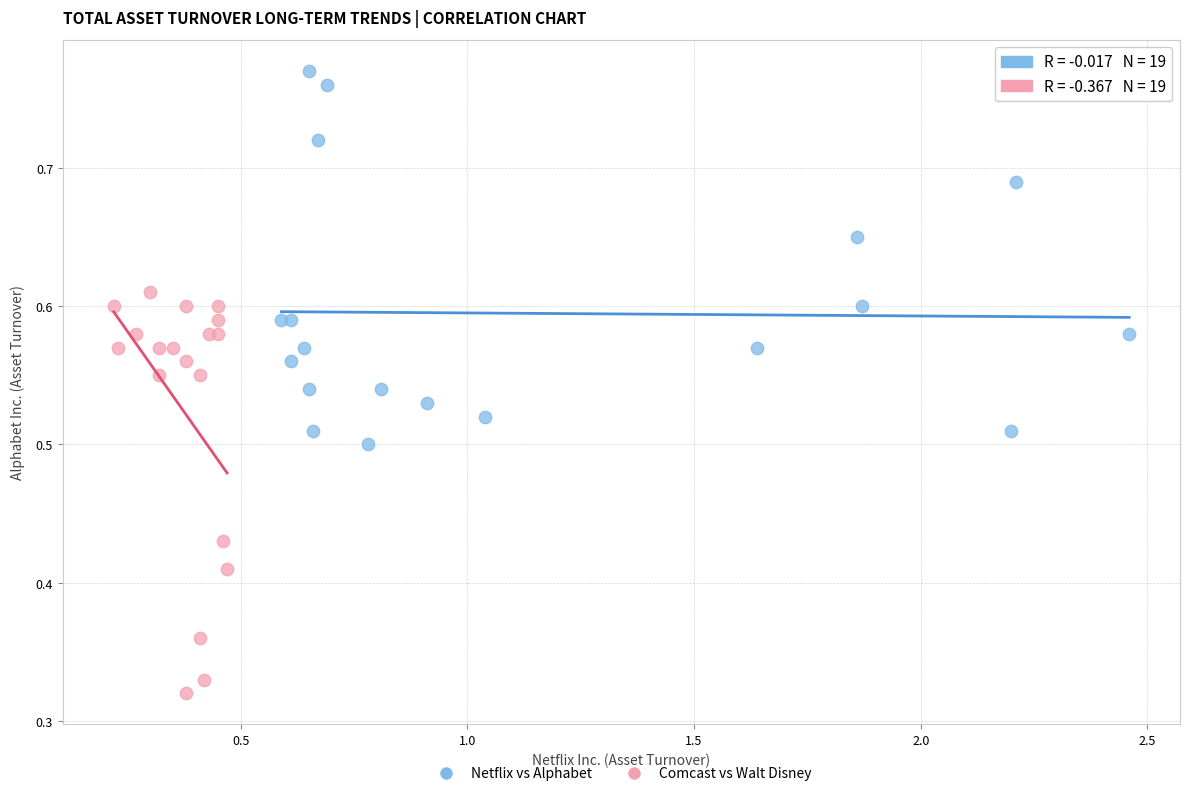

Which series reaches the maximum Y coordinate?

Netflix vs Alphabet